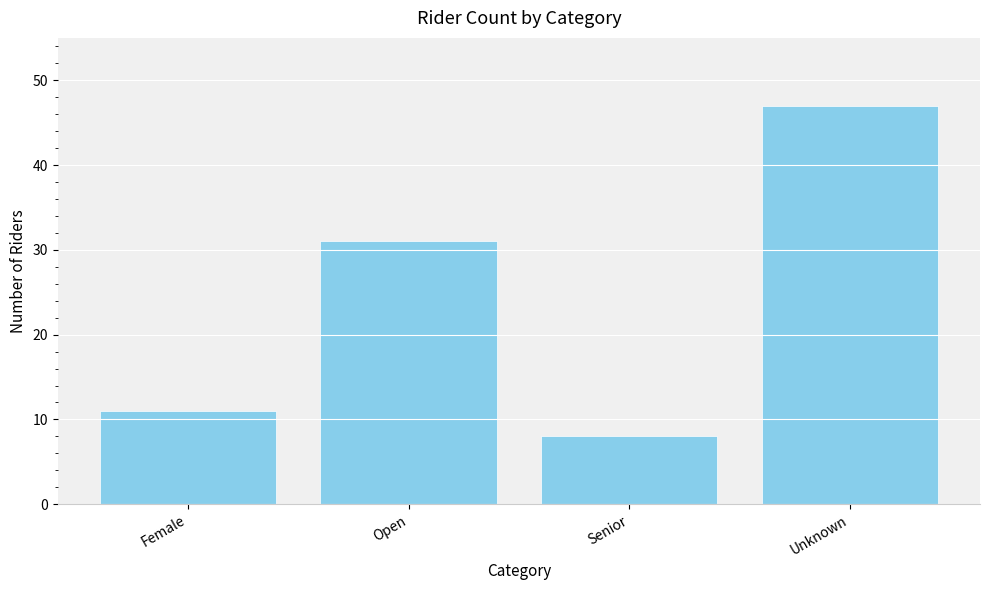

What is the change in value from Female to Open?

+20